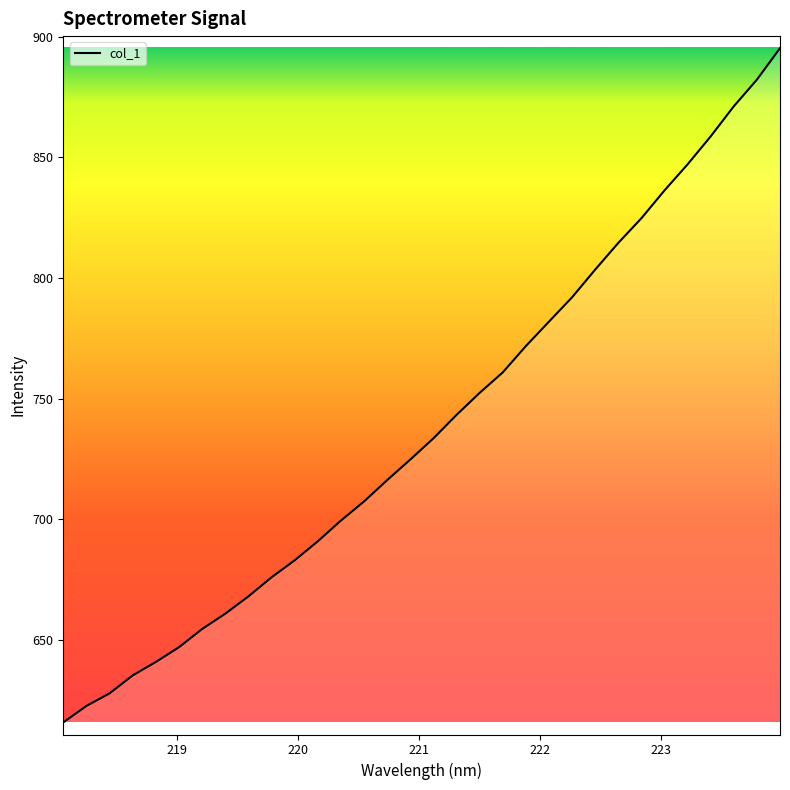

What is the smallest value displayed?

615.9